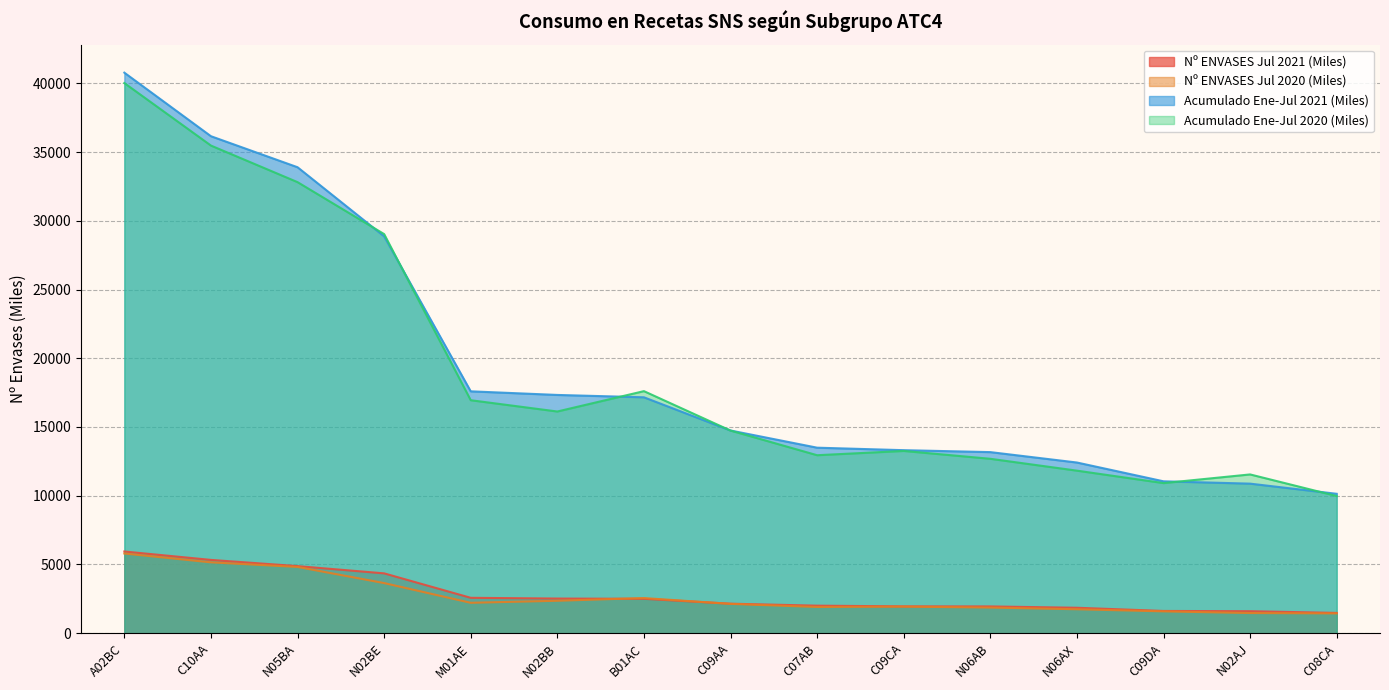

Which series changed the most between C10AA and N05BA?

Acumulado Ene-Jul 2020 (Miles)